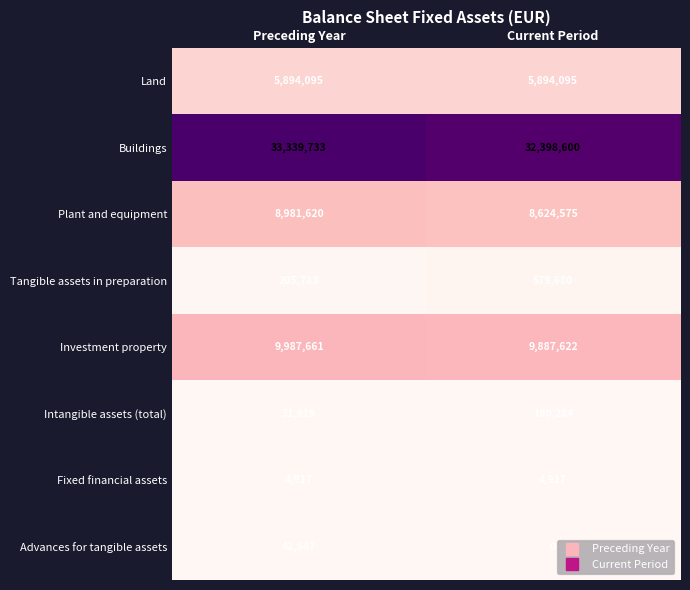

What is the greatest value displayed?

33339733